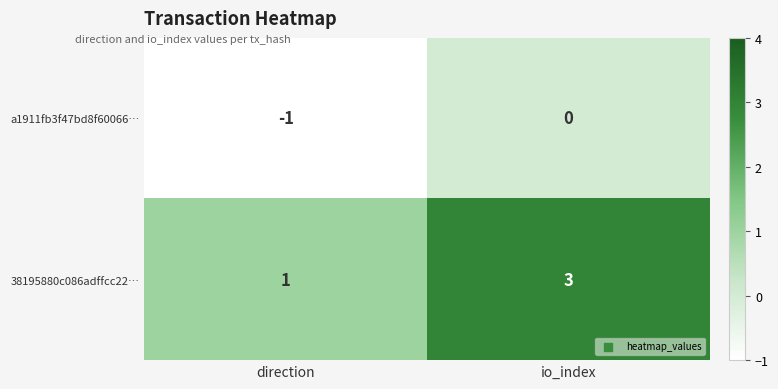

List the labels in order of a1911fb3f47bd8f60066… value, smallest first.

direction, io_index